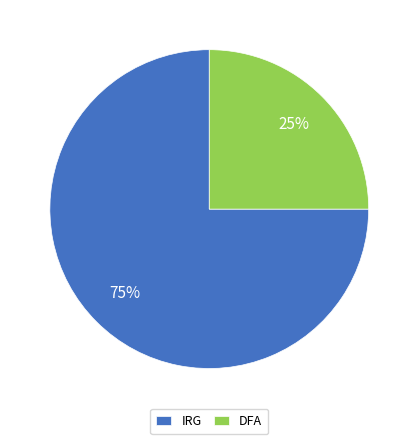

Which slice is the smallest?

DFA